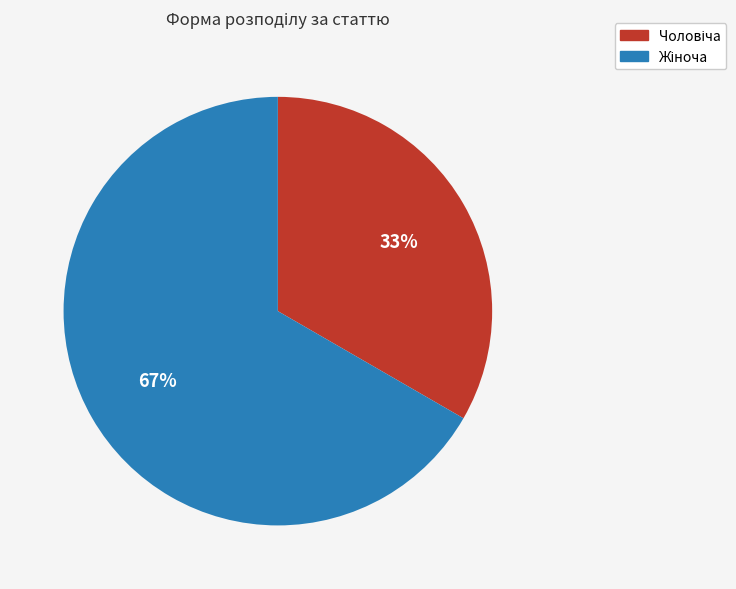

How many segments does this pie chart have?

2